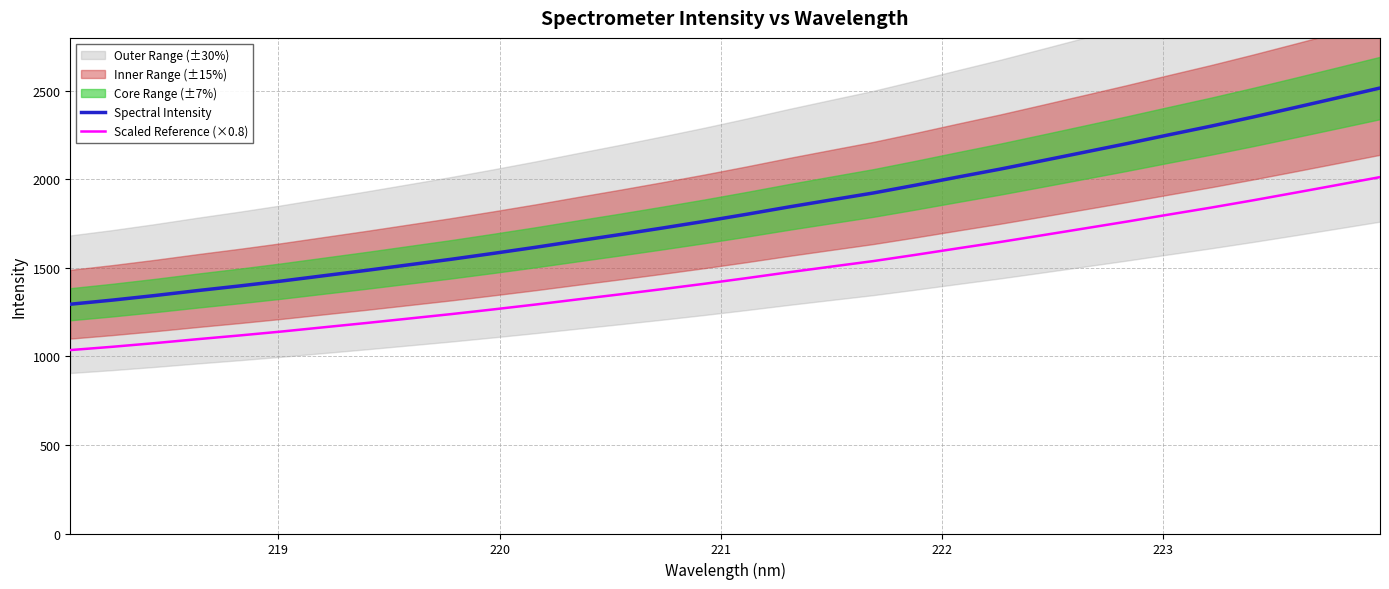

True or false: Scaled Reference (×0.8) and Spectral Intensity cross at least once.

False